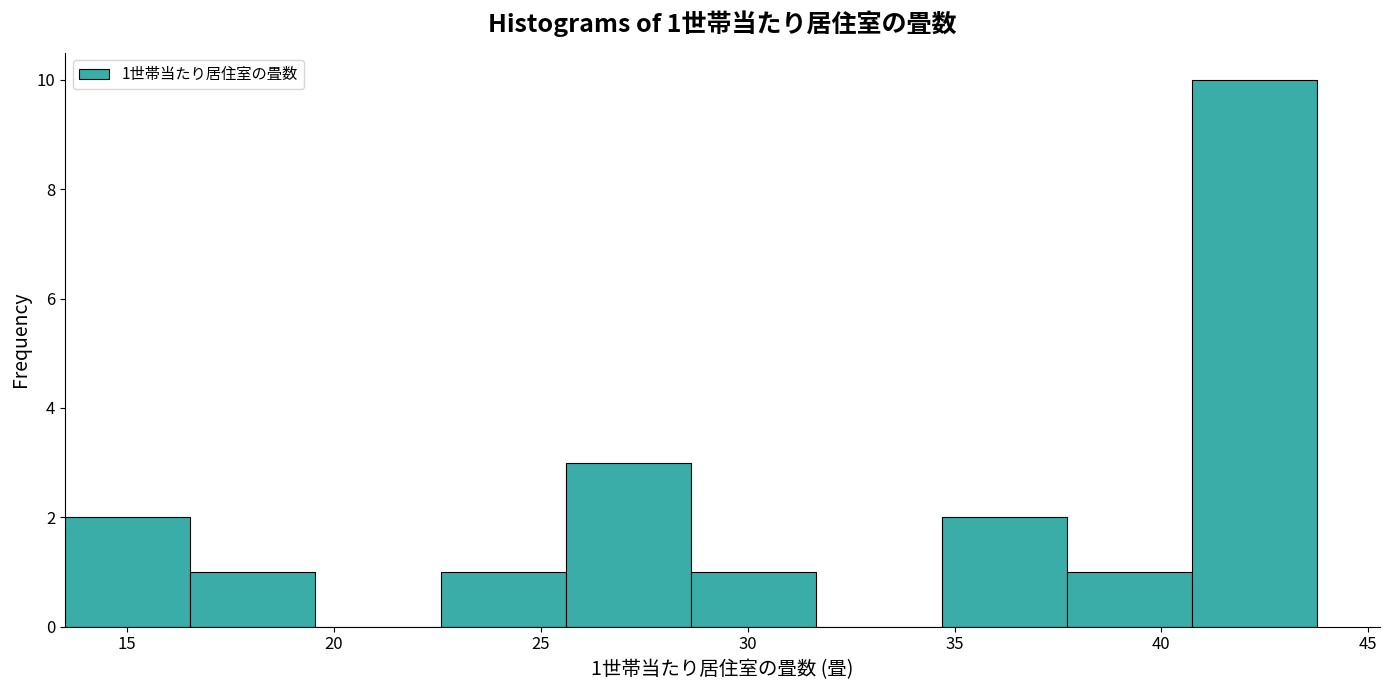

Which range on the x-axis has the tallest bar?

40.5 to 44.0